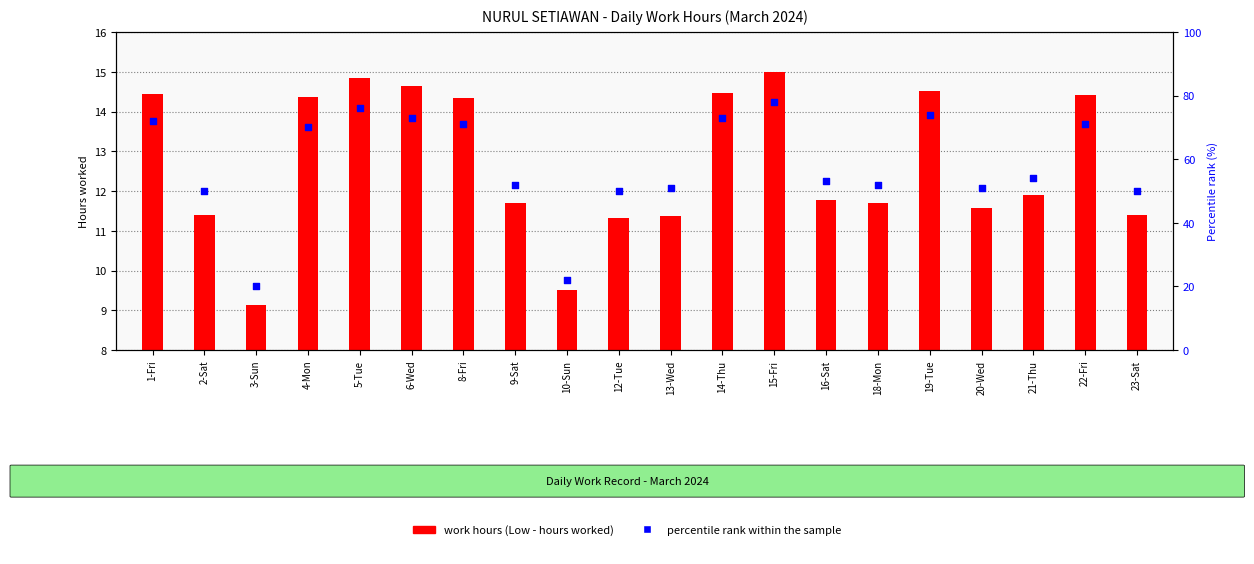

Which series reaches the minimum Y coordinate?

work hours